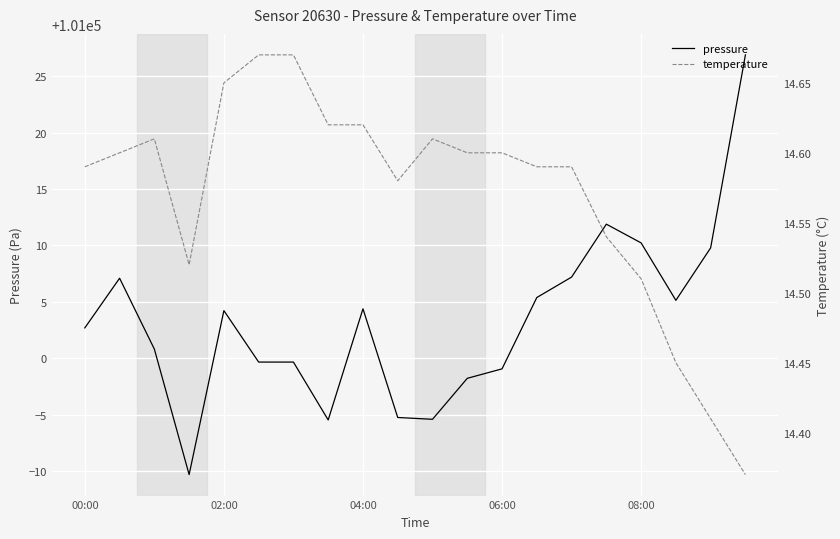

True or false: pressure has a value of 101010.2 at 08:00.

True